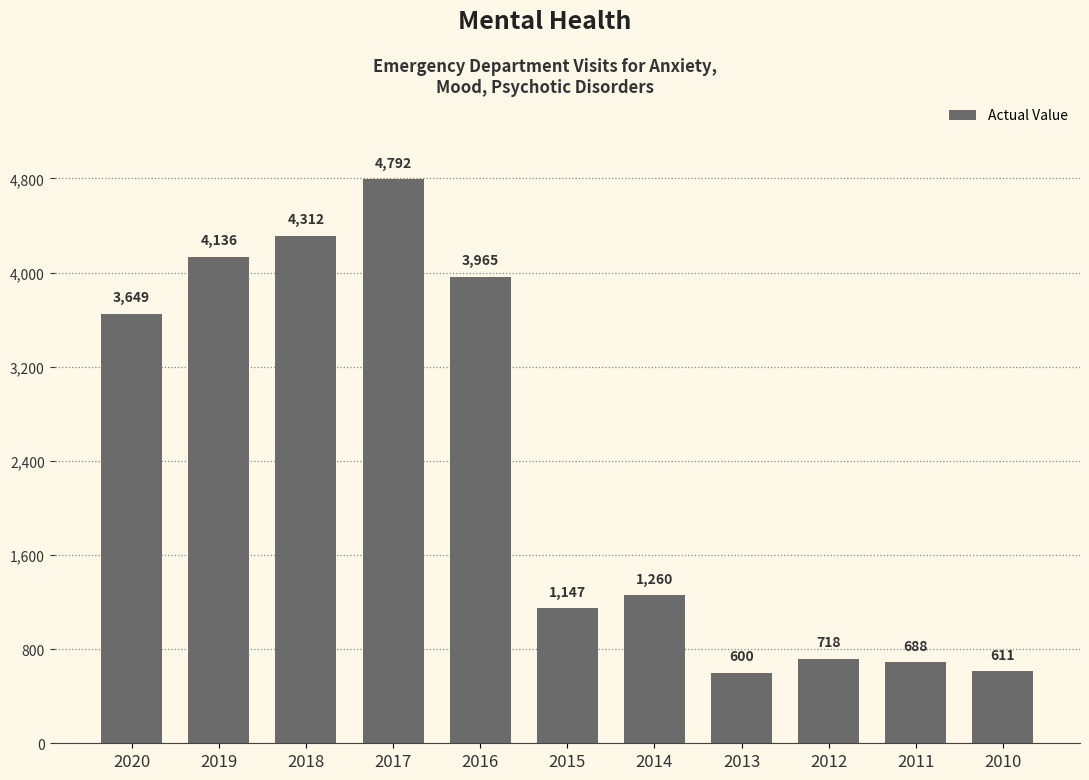

At which label is the value closest to 2696?

2020